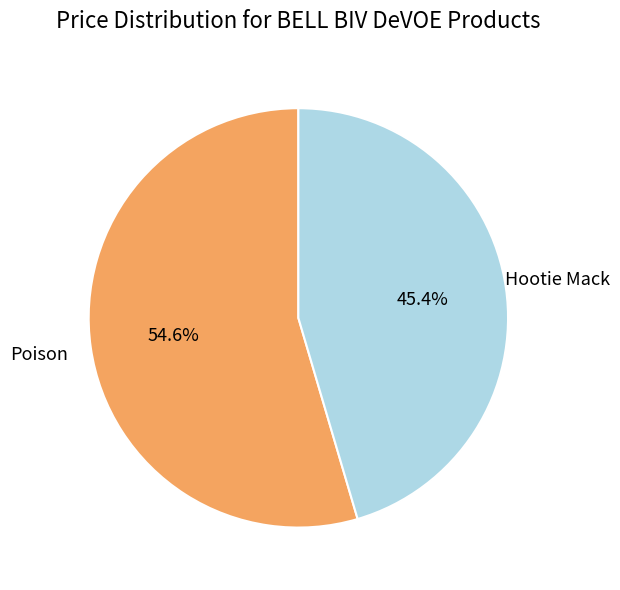

How many slices are in this pie chart?

2